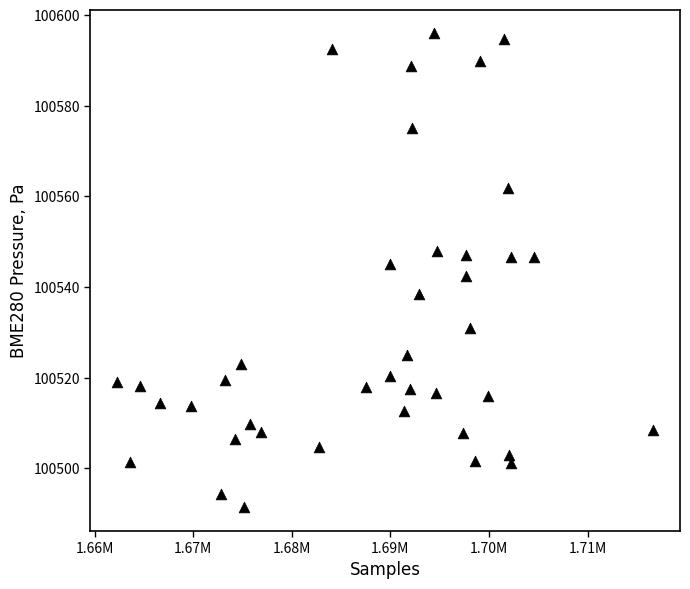

What is the range of X values (max minus min)?

54368.0